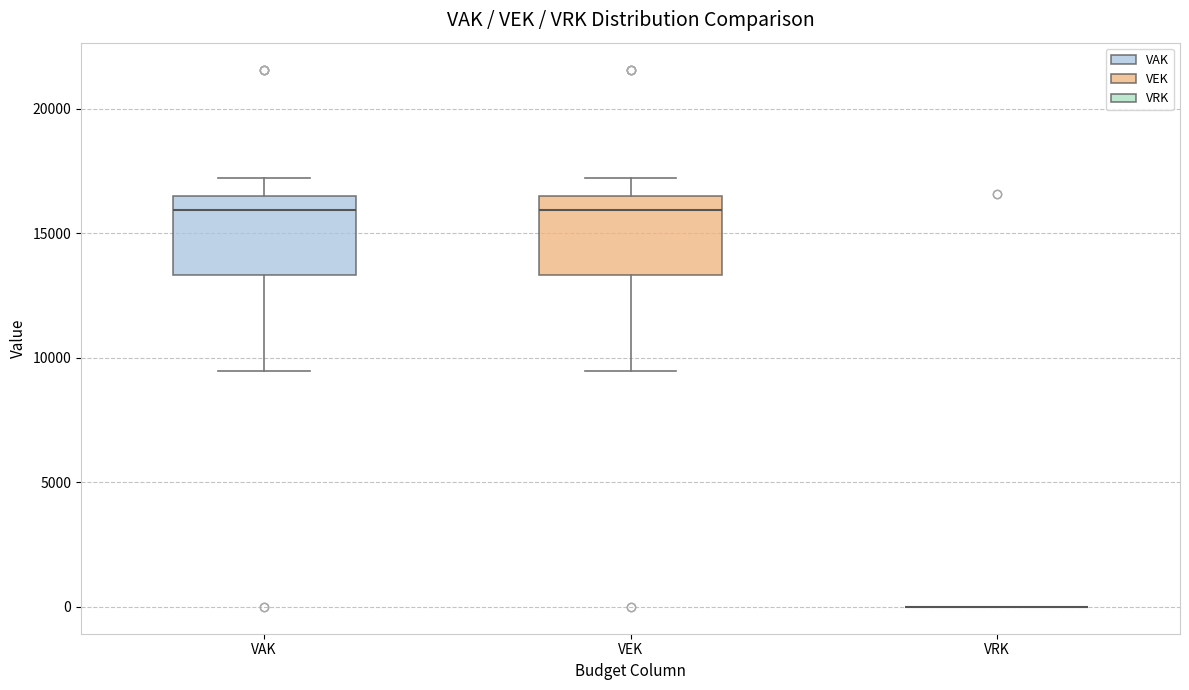

Reading left to right, read every box against the y-axis: the position of its median line, the range the box covers, and the ends of its whiskers. The values are not printed on the chart, so give them approximately, as read against the axis.

VAK: median 16000, box 13500 to 16500, whiskers 9500 to 17000
VEK: median 16000, box 13500 to 16500, whiskers 9500 to 17000
VRK: box collapsed to a line at 0, whiskers 0 to 0